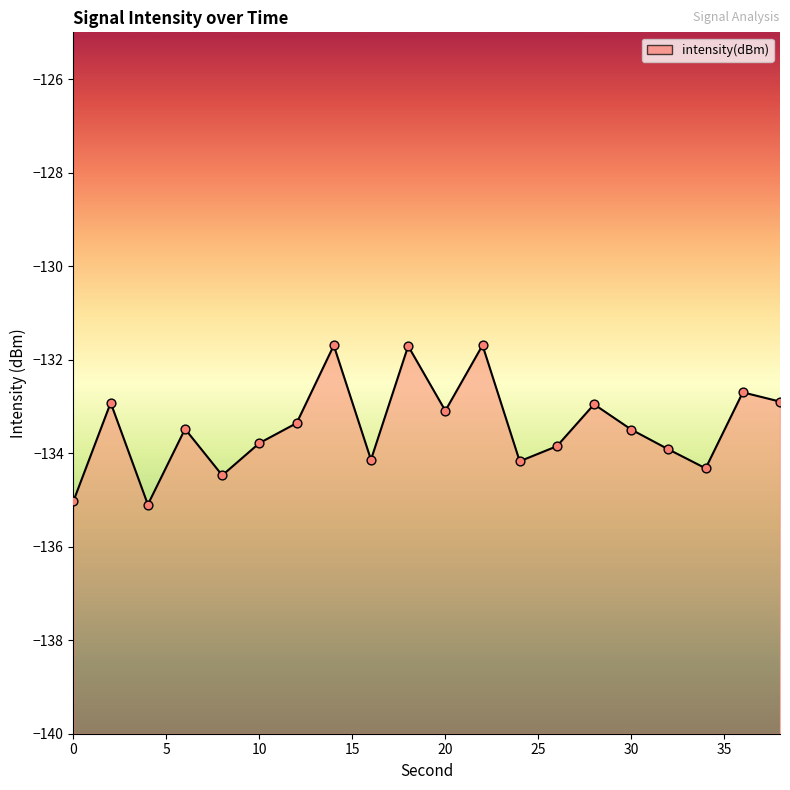

What is the change in value from 10 to 16?

-0.4